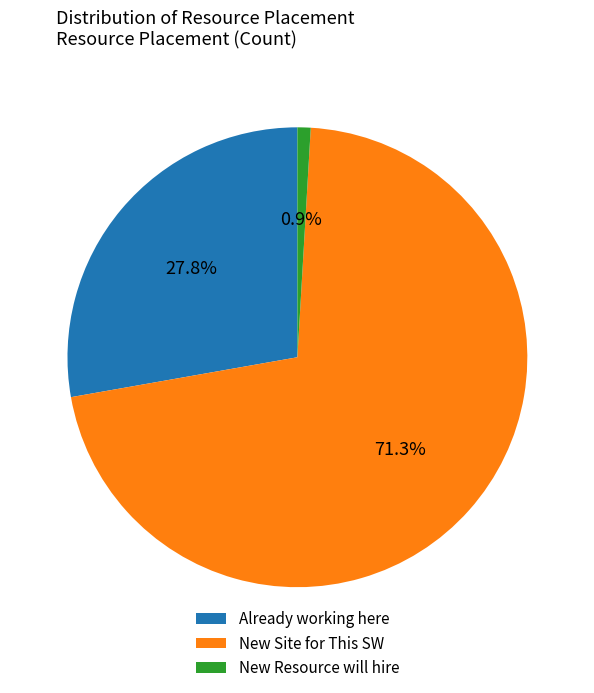

Count the number of slices in the pie.

3